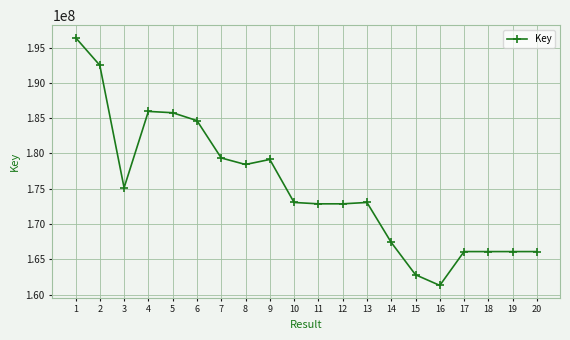

The chart shows a value of 37558628 at 13. True or false?

False